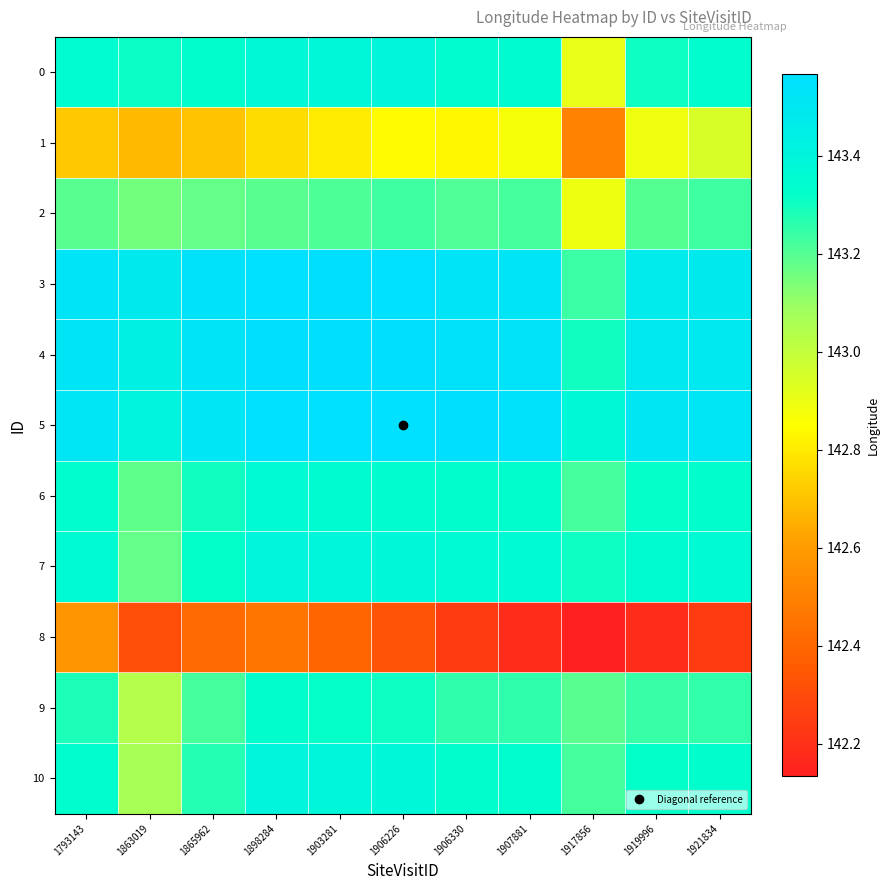

At which category does the chart reach its peak across all series?

1906226